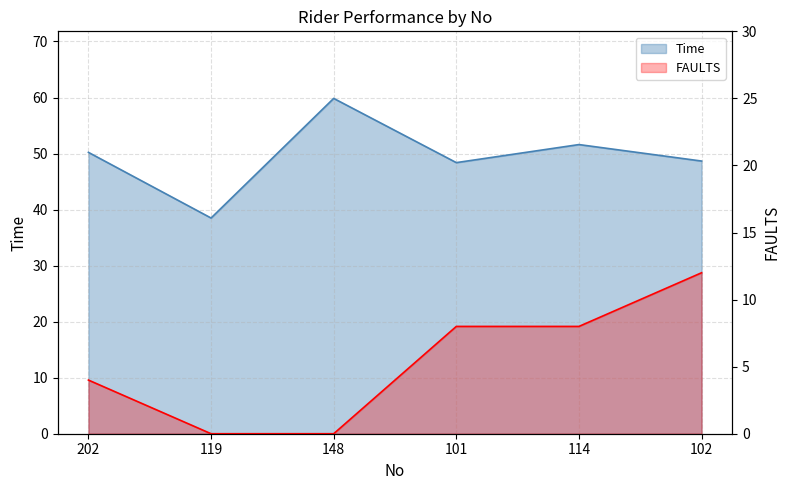

At which label does Time first exceed 50?

202